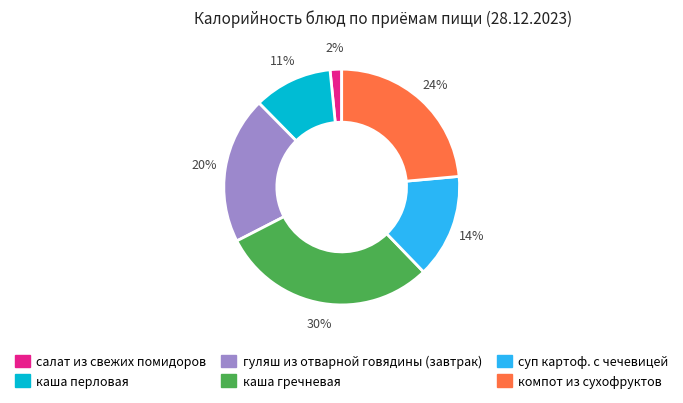

How many slices are in this pie chart?

6